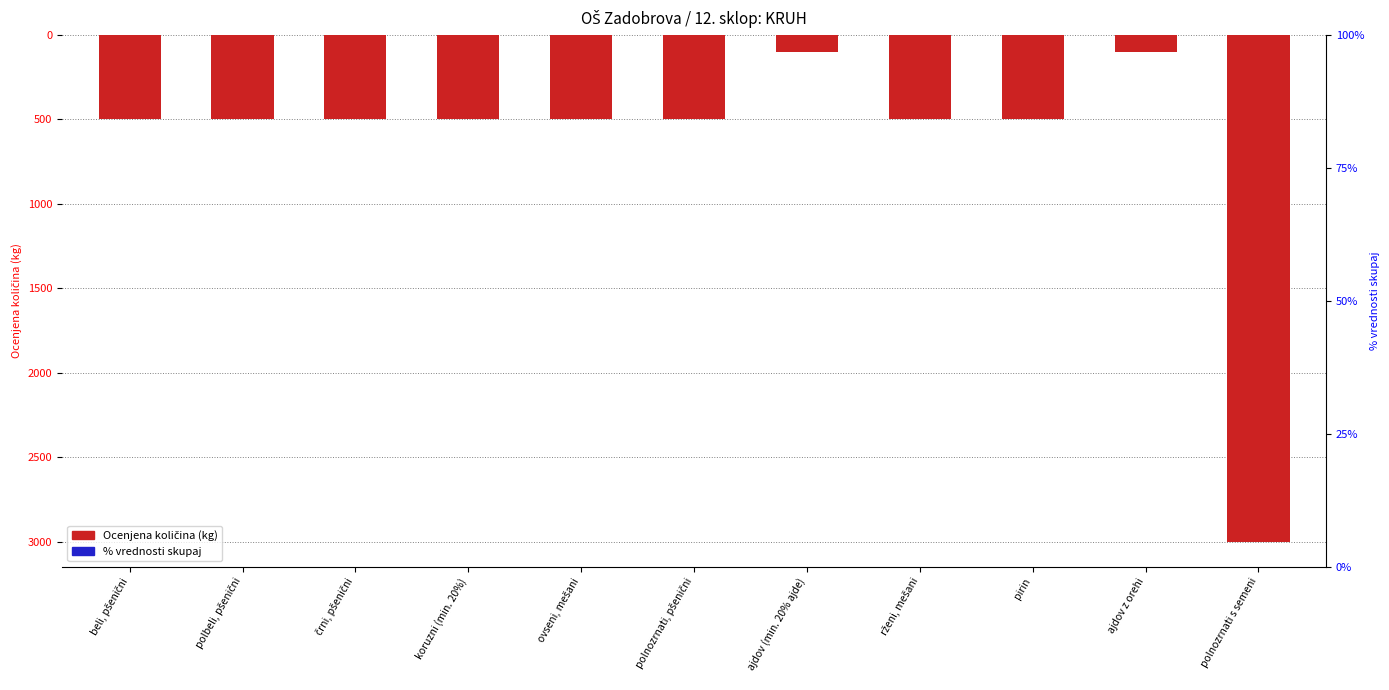

Which has a higher value, ajdov z orehi or beli, pšenični?

ajdov z orehi